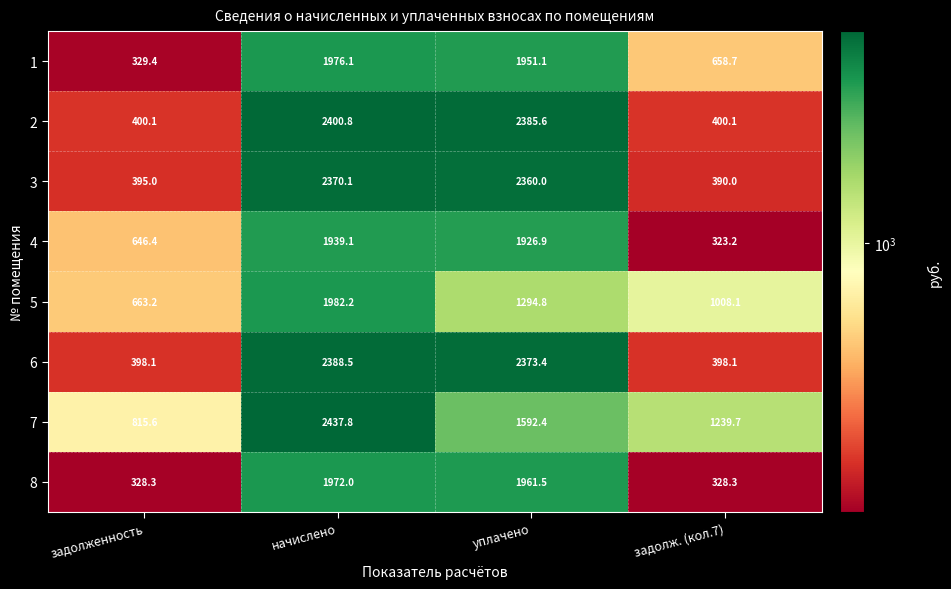

The 8 series shows 328.3 at задолженность. True or false?

True